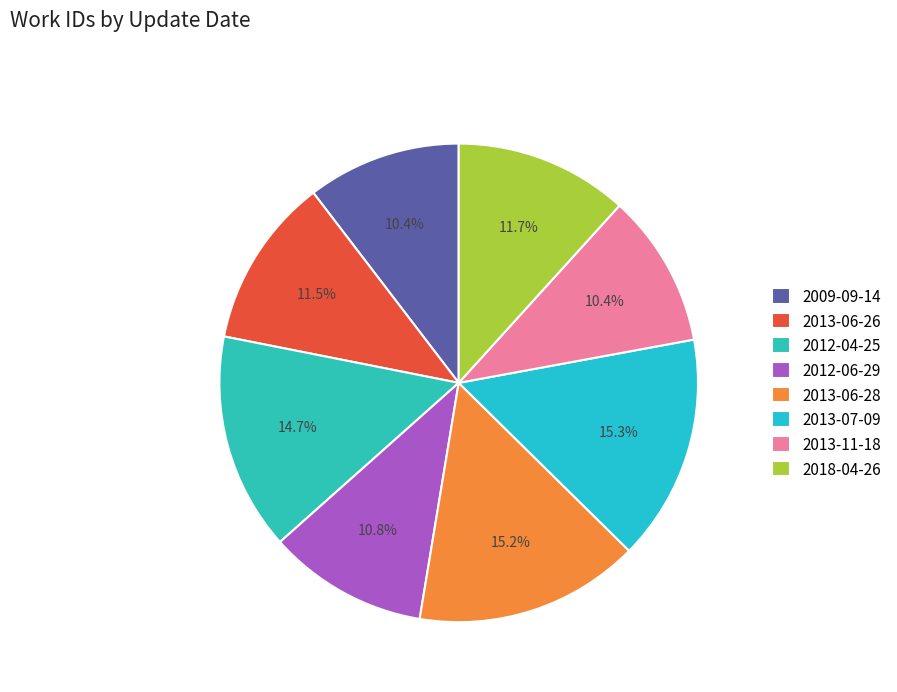

Is there a majority slice in this chart?

No